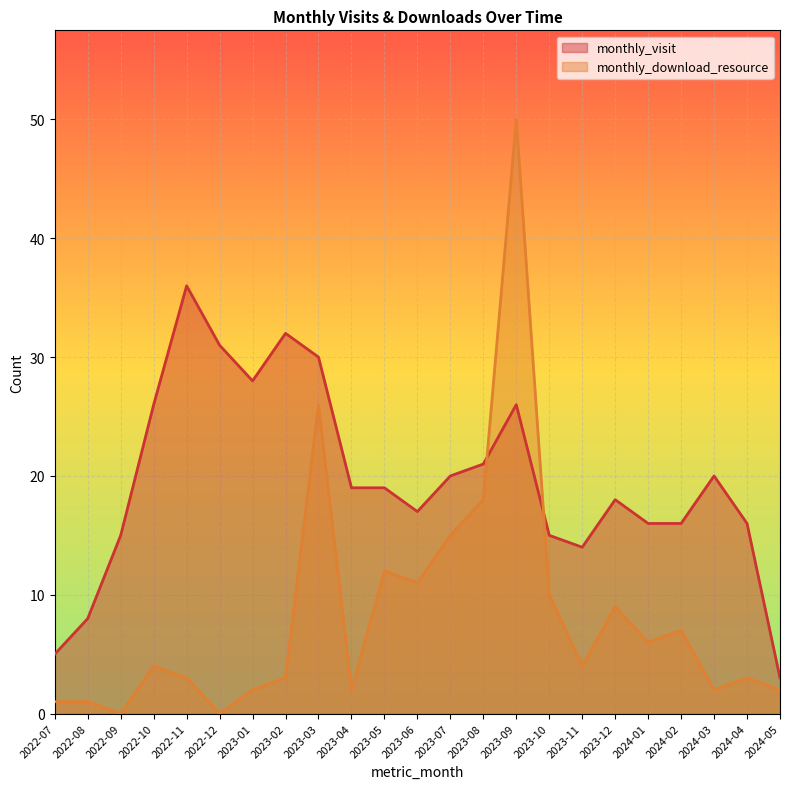

What is the value of the monthly_download_resource point at the 23rd from the left?

2